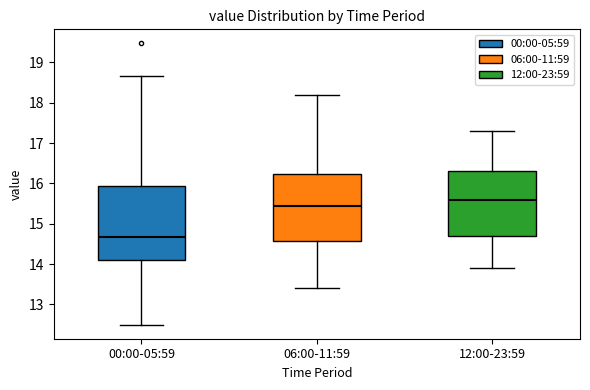

Which box has the lowest median line?

00:00-05:59